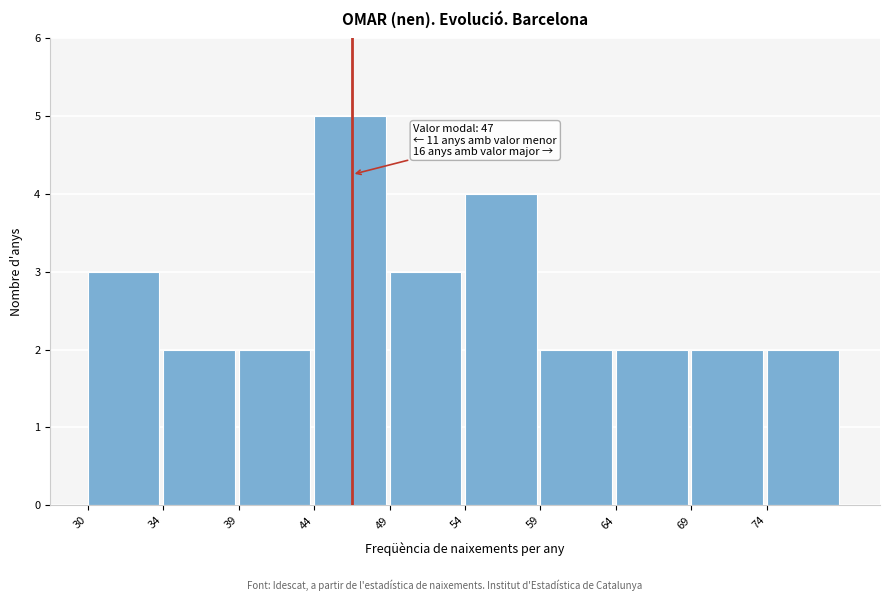

Reading right to left, list all the values displayed in this chart.

2	2	2	2	4	3	5	2	2	3